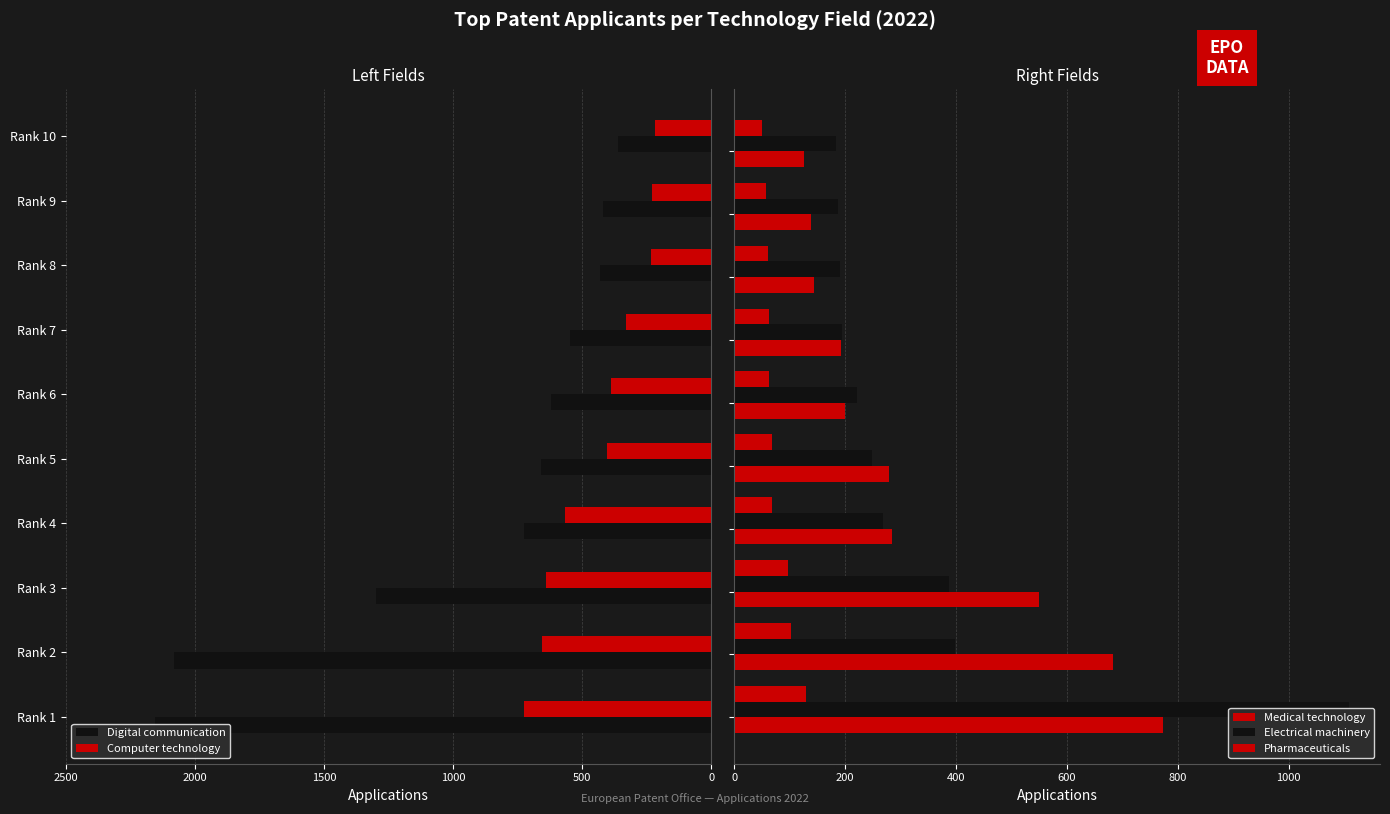

What is the value of the Pharmaceuticals bar at the 3rd from the left?

97